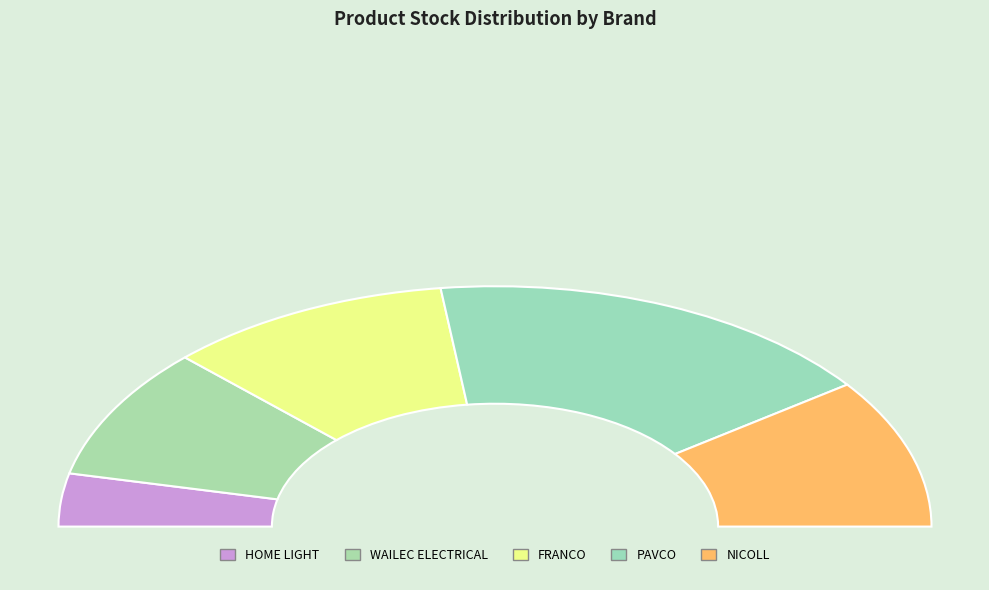

What is the largest slice in the pie chart?

PAVCO